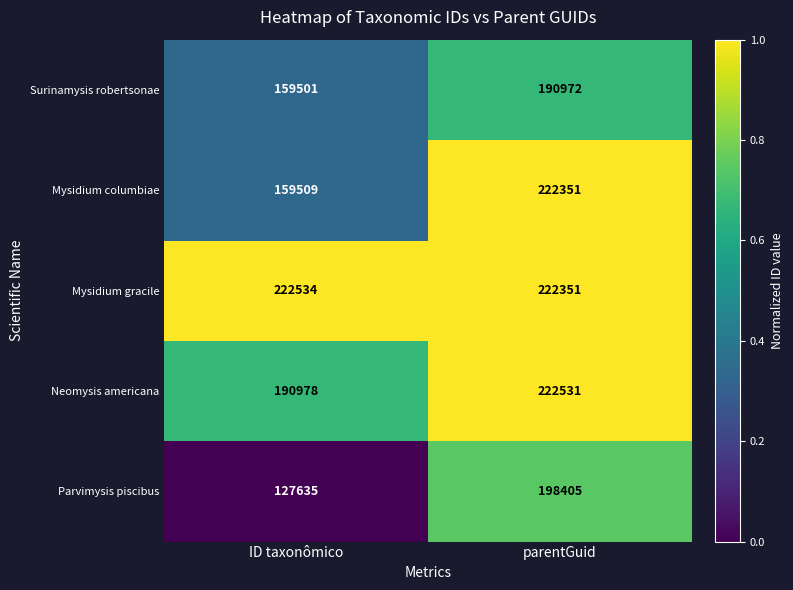

What is the sum of all Mysidium columbiae values?

381860